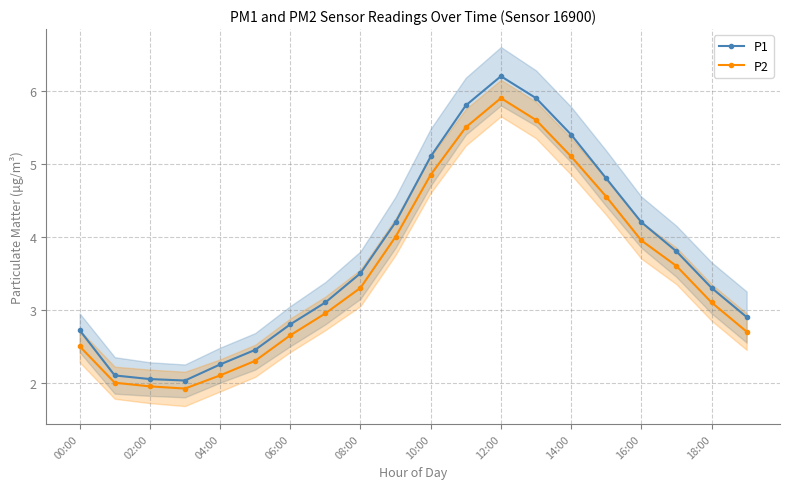

What is the average value of the P2 series?

3.5